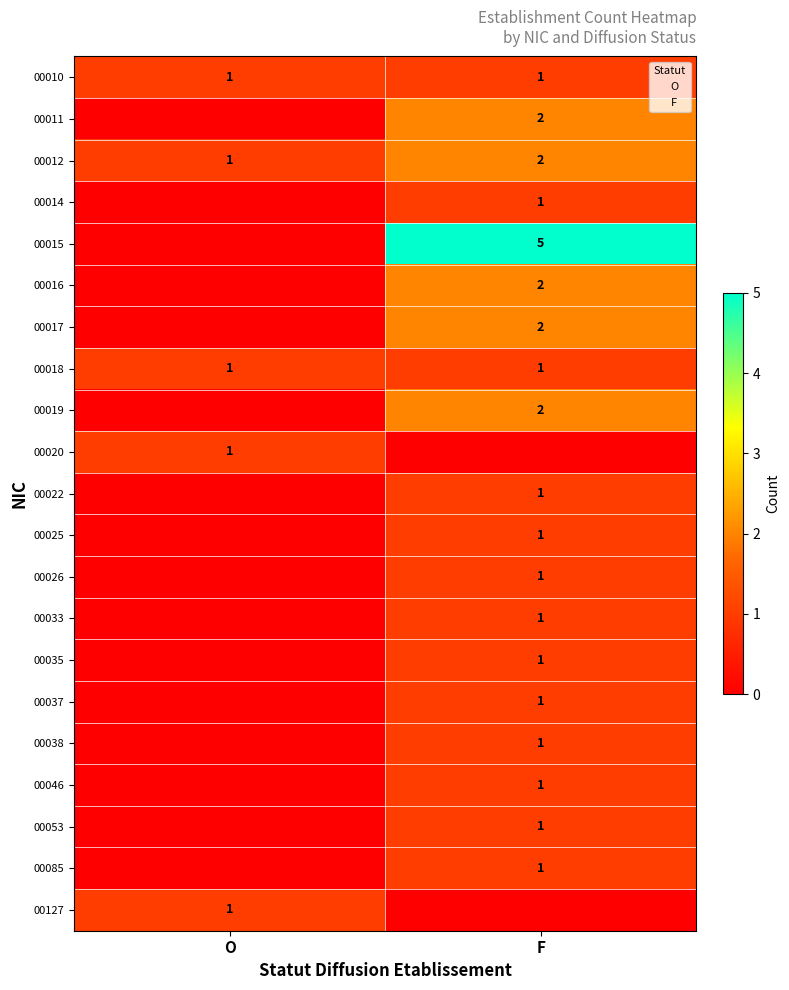

At how many categories does at least one series exceed 3?

1